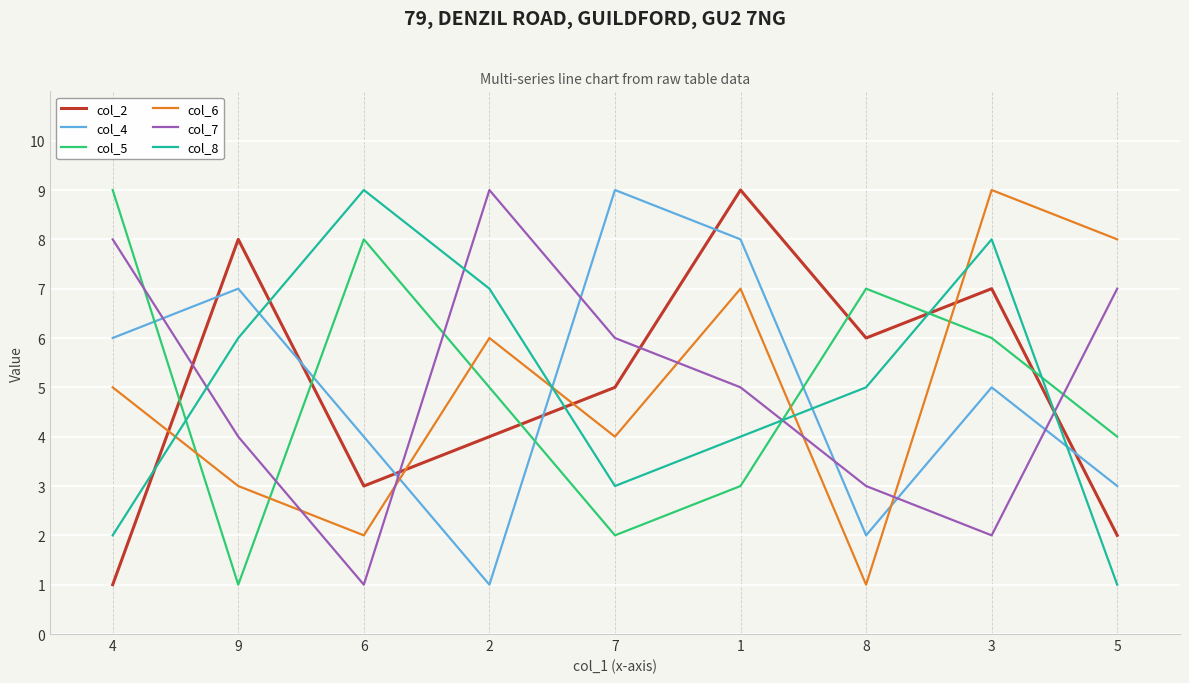

True or false: col_5 has a value of 5 at 2.

True